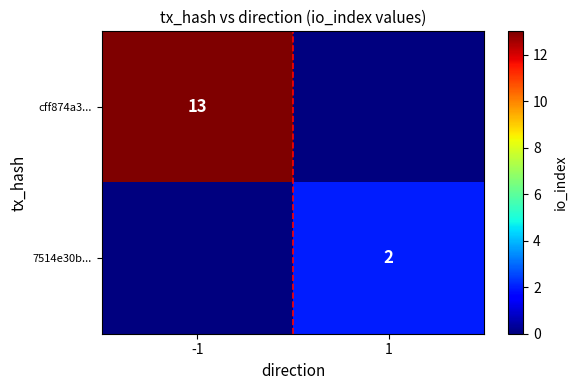

Is it true that cff874a3... equals 13 at -1?

True